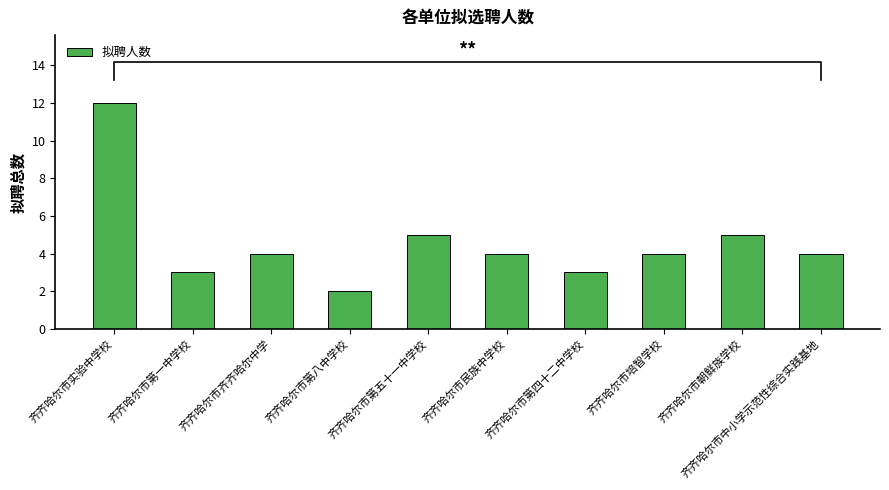

How many data points are less than 4?

3